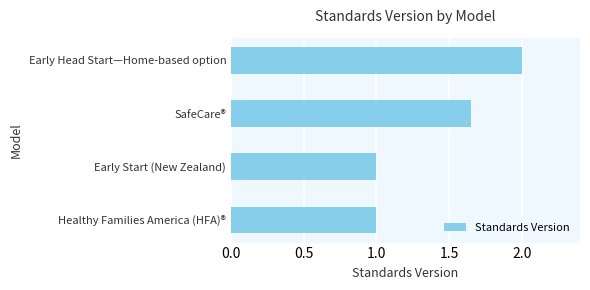

The value at SafeCare® is 0.9. True or false?

False